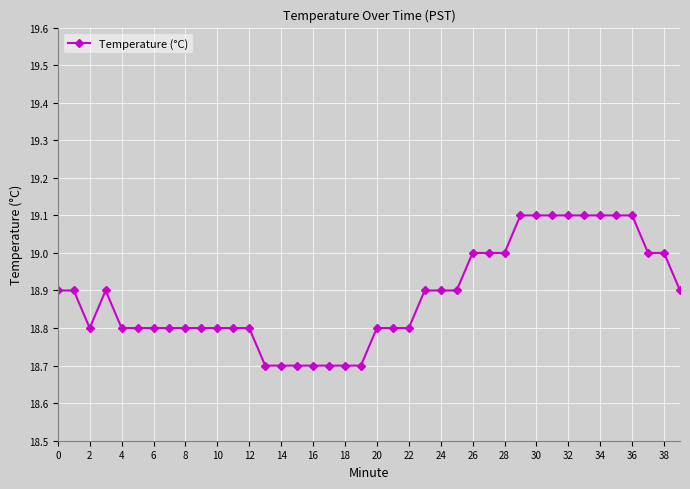

What is the smallest value displayed?

18.7